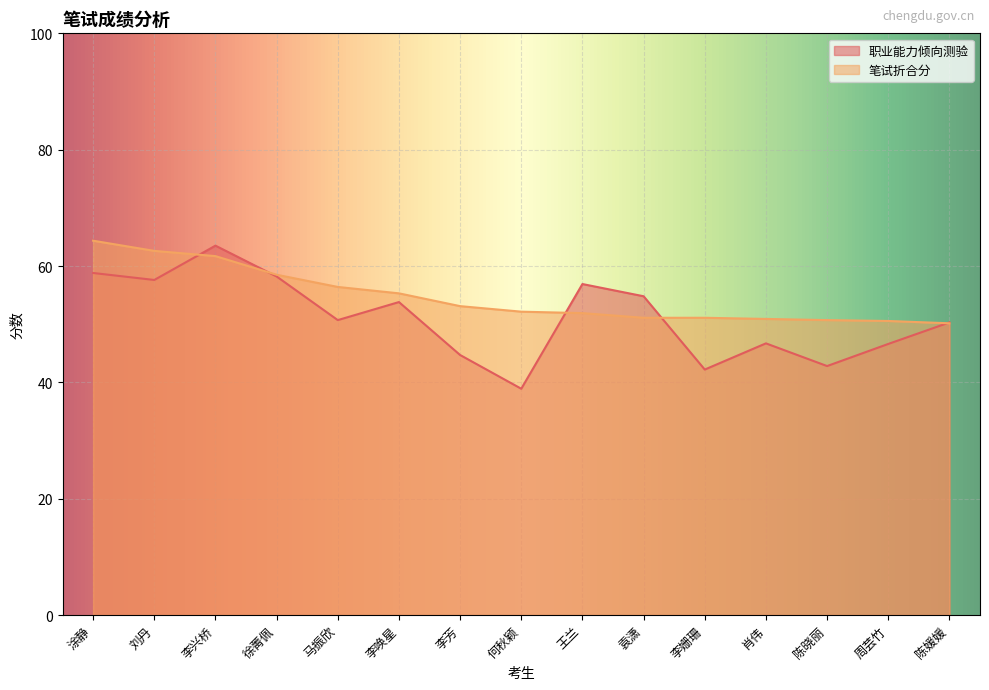

Where is 职业能力倾向测验 nearest to the value 51?

马振欣